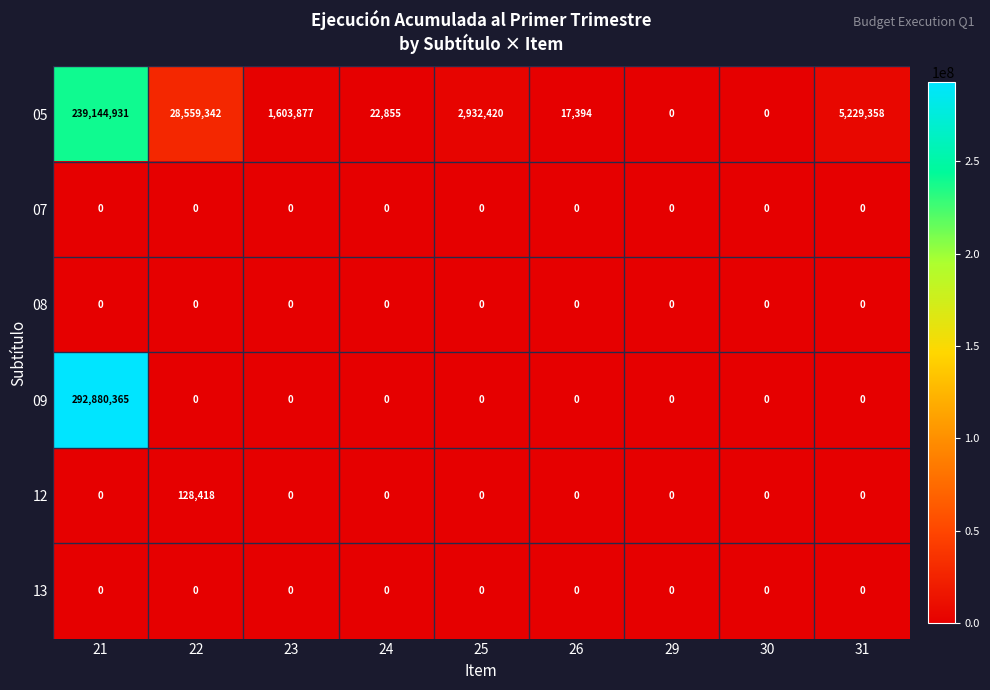

Read the 05 value at 21, to the nearest 100.

239144900